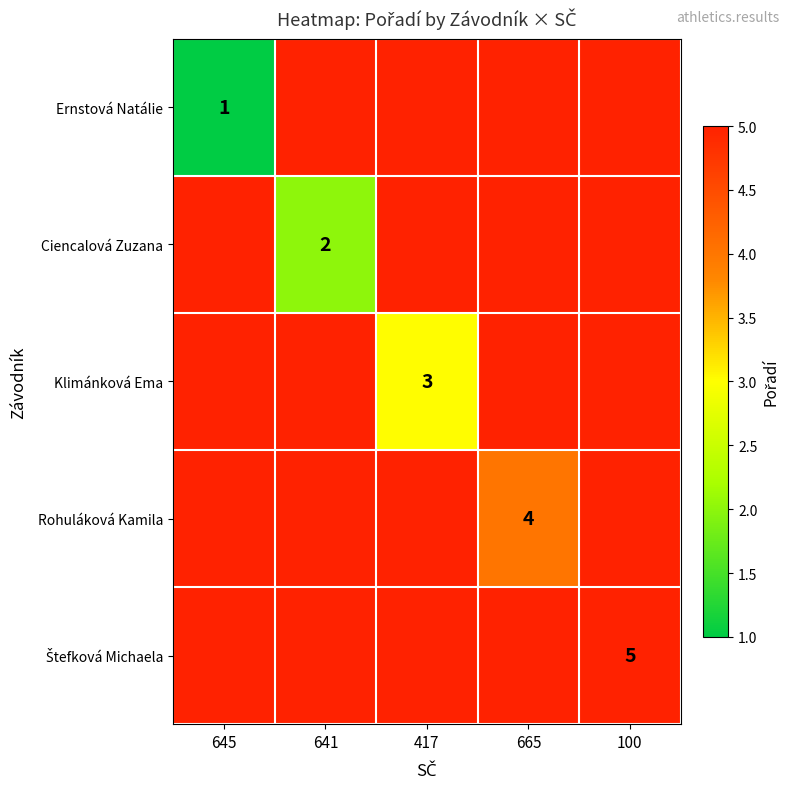

What is the spread (max minus min) of values at 645?

5